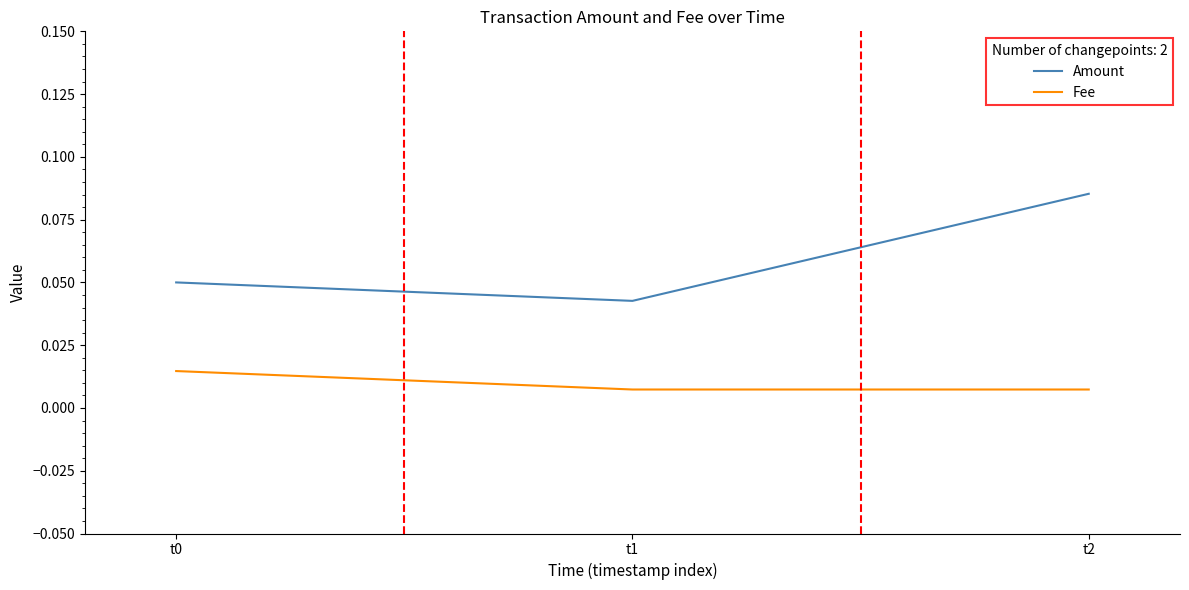

List the series in order of their overall mean, highest first.

Amount, Fee